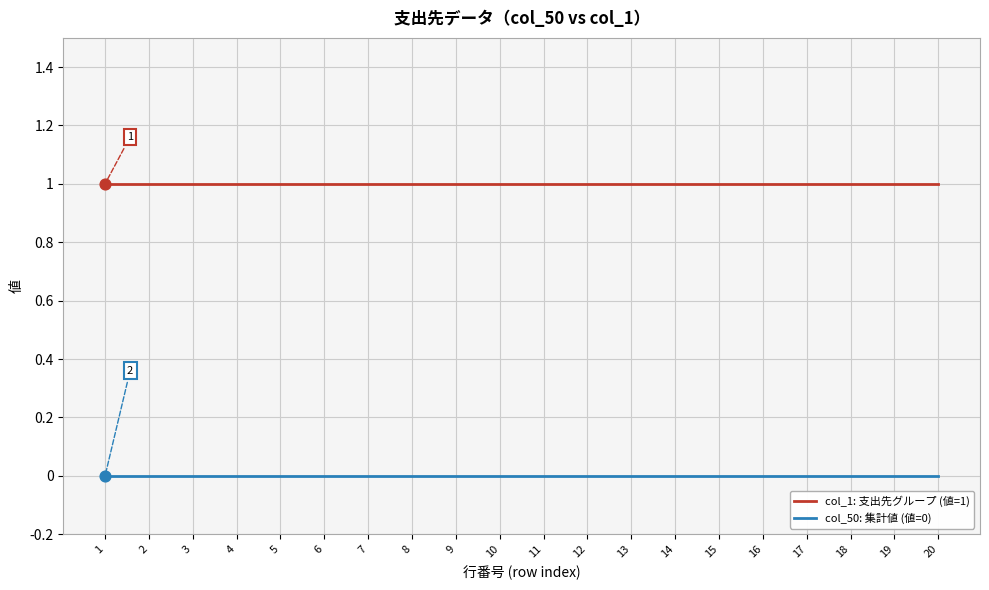

True or false: col_1: 支出先グループ (値=1) has a value of 1 at 17.

True